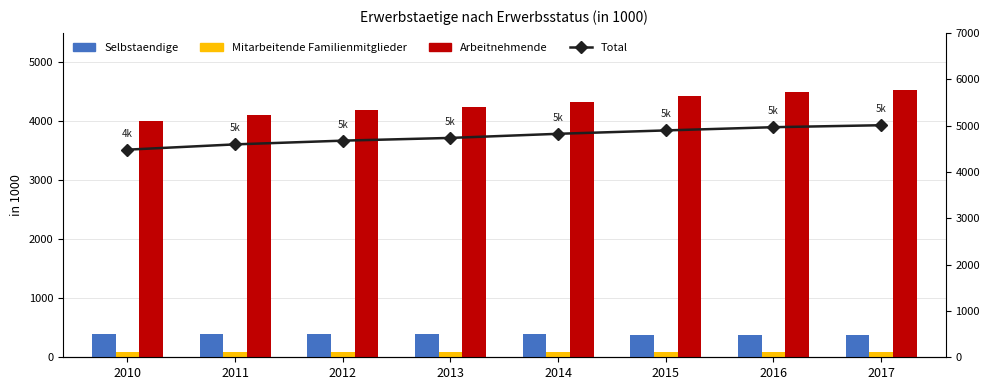

Reading right to left, list all the values displayed in this chart.

Selbstaendige: 374.6	377.9	380.1	399.3	397.2	391.6	389.7	396.6
Mitarbeitende Familienmitglieder: 94.2	91.3	89.1	91.6	94.1	89.9	91.8	84.7
Arbeitnehmende: 4538.1	4495.4	4425.7	4331.1	4241.8	4192.6	4112.3	3998.4
Total: 5007.0	4964.6	4894.9	4822.0	4733.2	4674.2	4593.8	4479.7